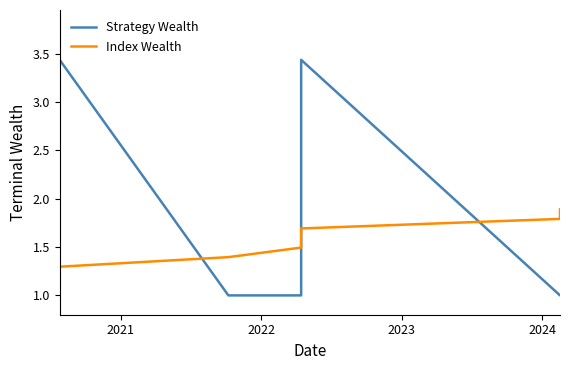

The Index Wealth series shows 1.9 at 2022. True or false?

False